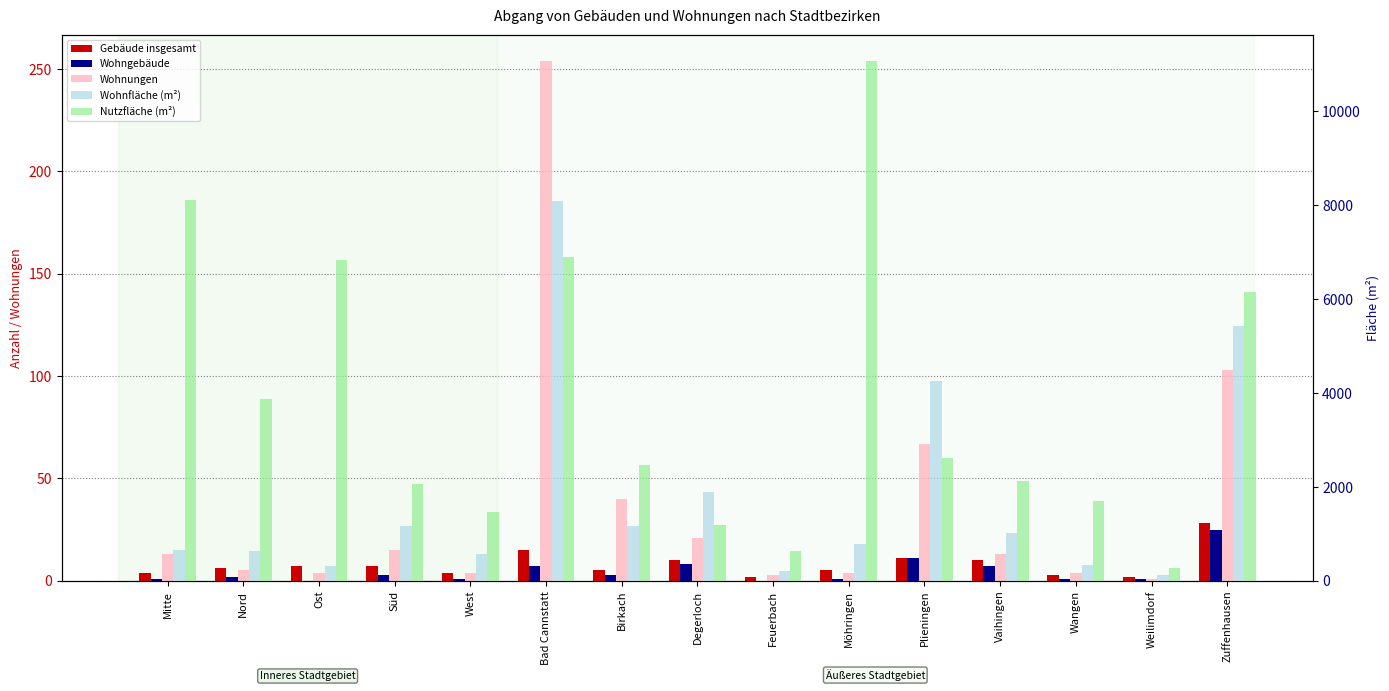

What is the label of the 13th bar from the left?

Wangen